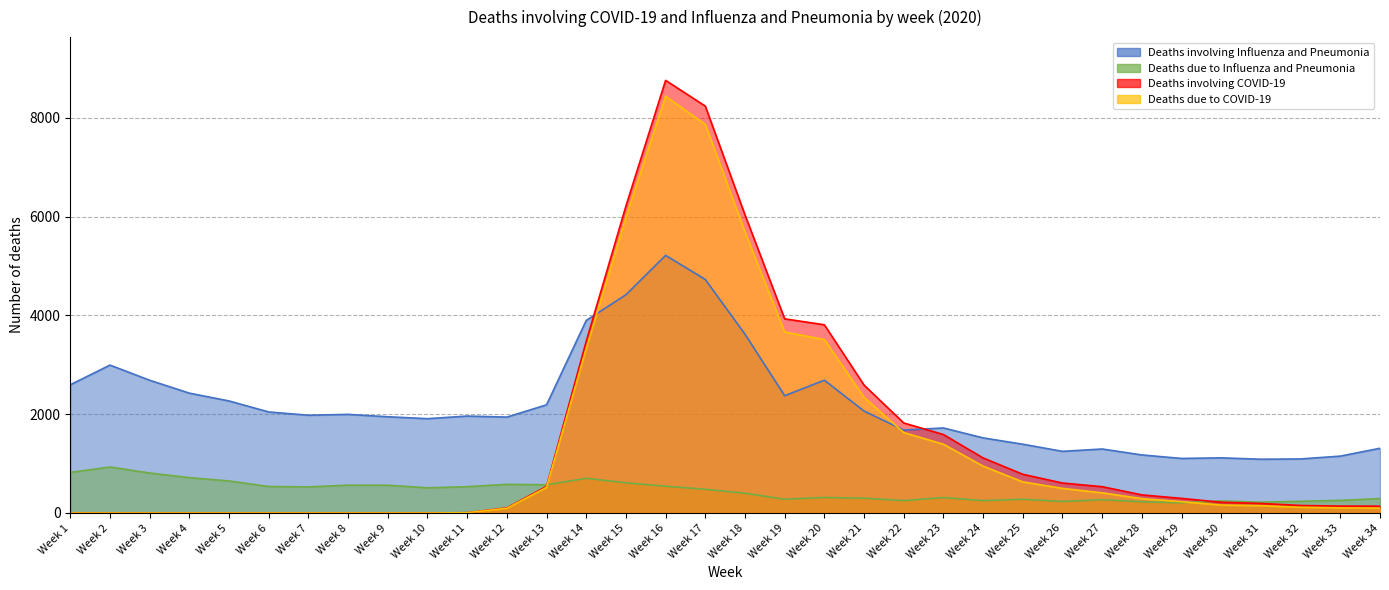

At which category does Deaths due to Influenza and Pneumonia reach its first local valley?

Week 7